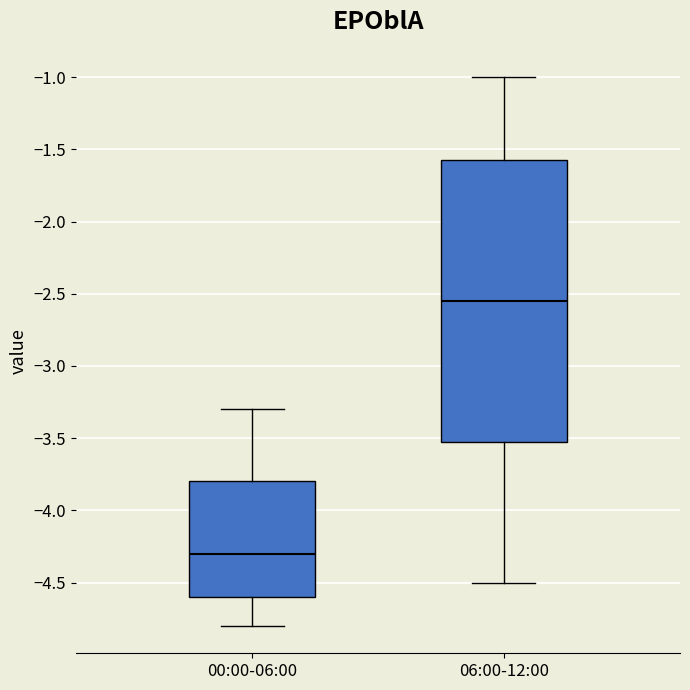

Reading left to right, transcribe this box plot: for each box, give where its median line is, the range the box spans, and where its two whiskers end, as read against the y-axis. The values are not printed on the chart, so give them approximately, as read against the axis.

00:00-06:00: median -4.30, box -4.60 to -3.80, whiskers -4.80 to -3.30
06:00-12:00: median -2.55, box -3.50 to -1.55, whiskers -4.50 to -1.00